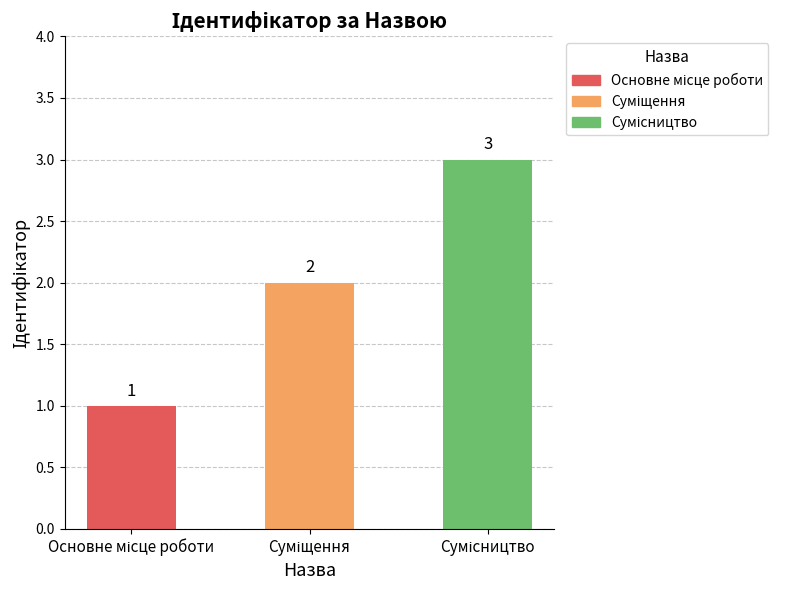

Count the values in the range 1 to 3.

3